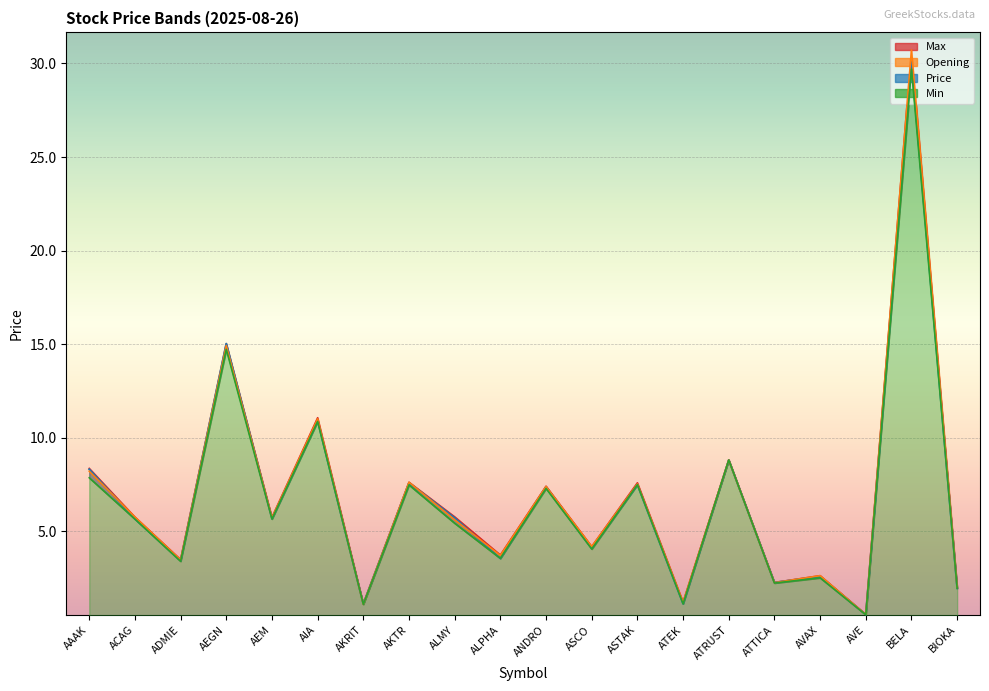

What is the minimum value shown in the chart?

0.5